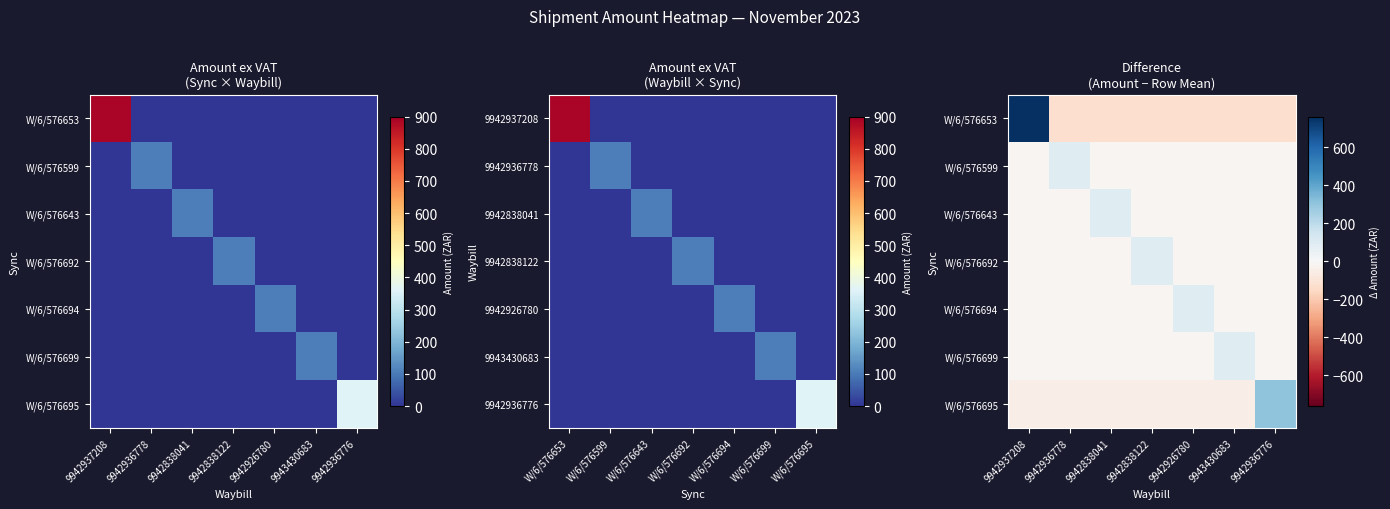

What is the total value across all series at 9943430683?

-148.0